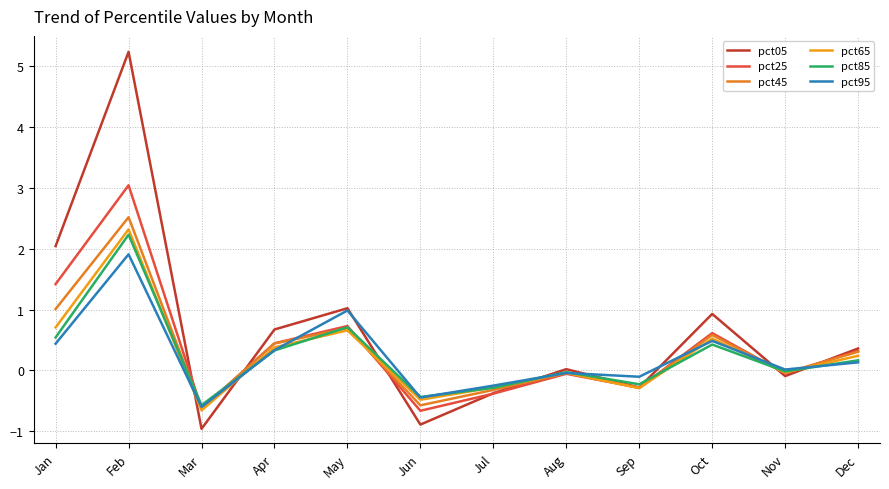

Which series has the widest spread of values?

pct05